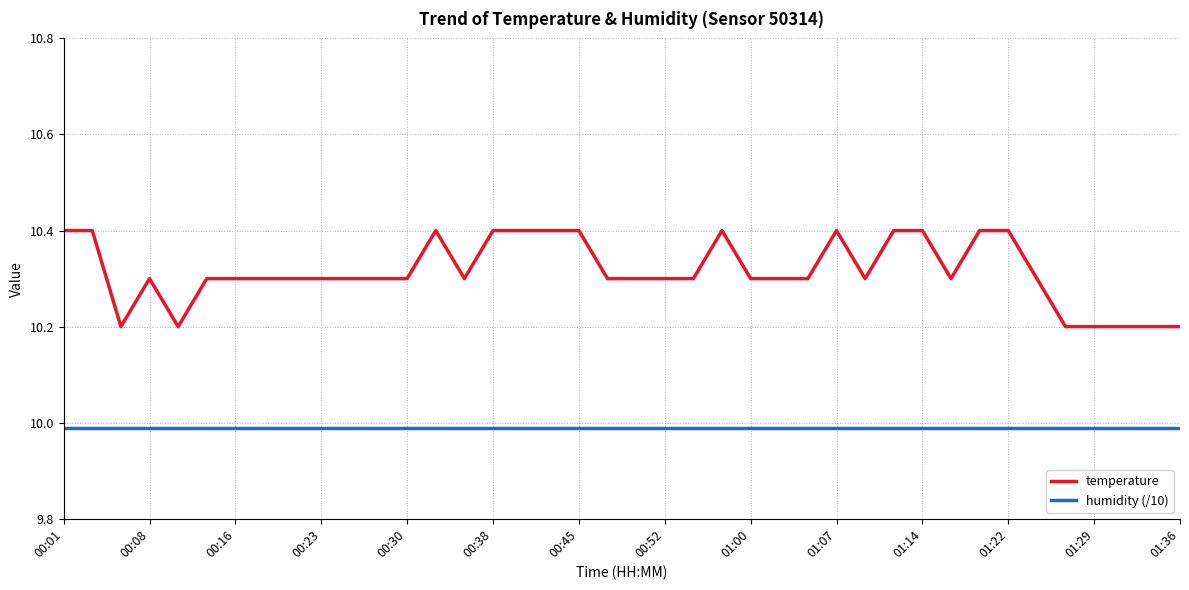

Which series has the largest total across all categories?

temperature